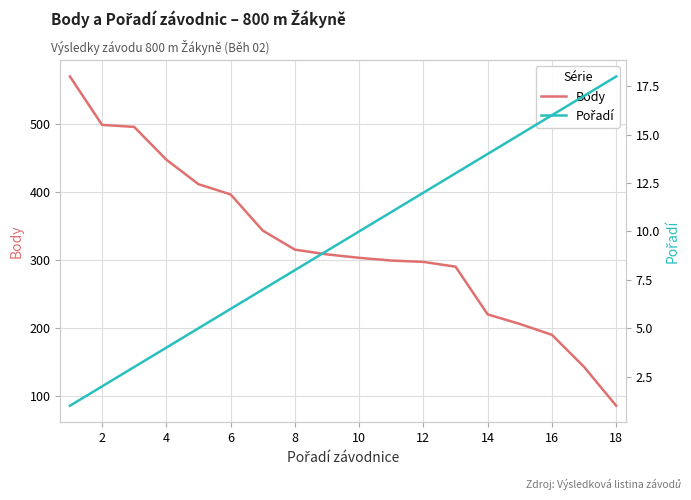

What is the minimum value for Pořadí?

1